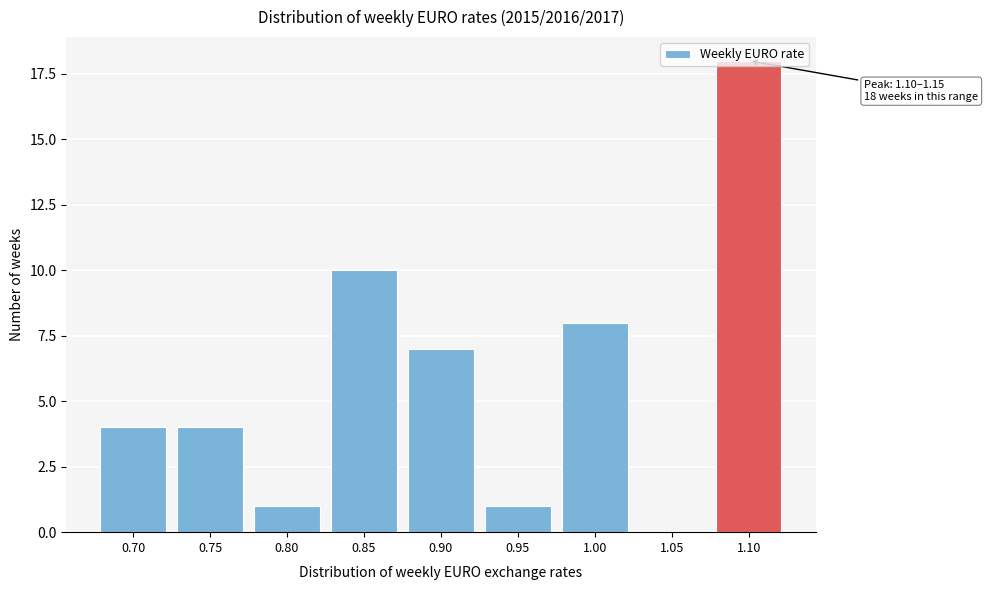

The value at 1.00 is 8. True or false?

True